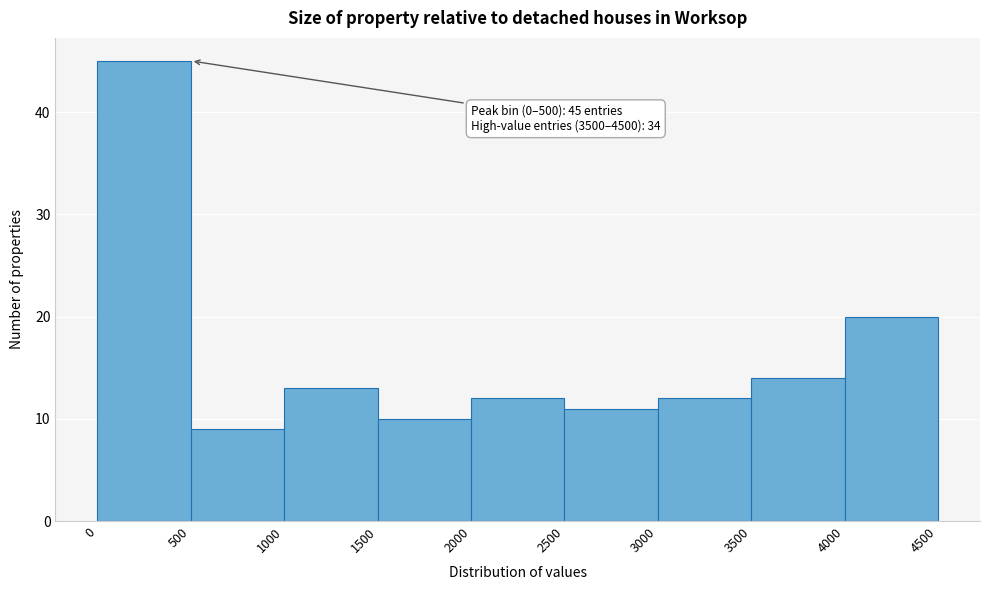

Over which range of the x-axis is the bar tallest?

0 to 500